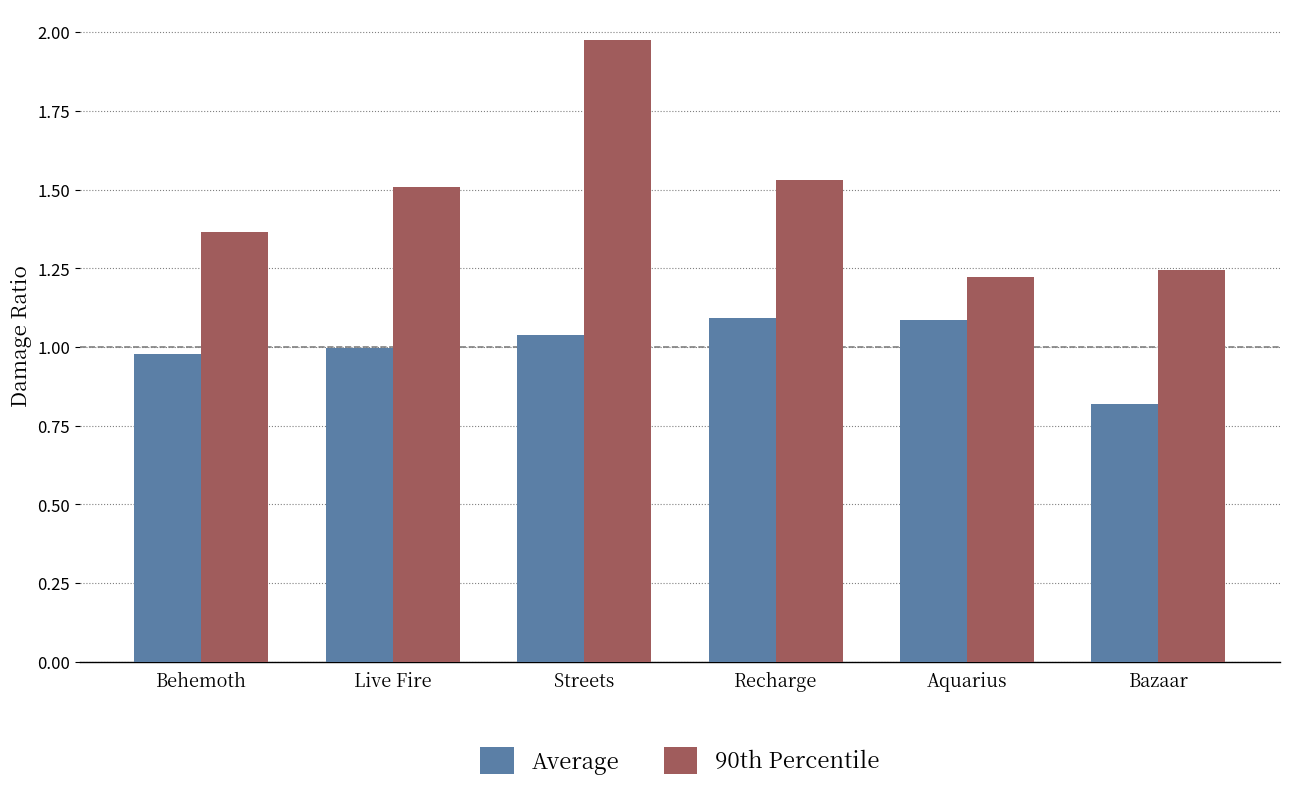

What is the spread (max minus min) of values at Recharge?

0.4